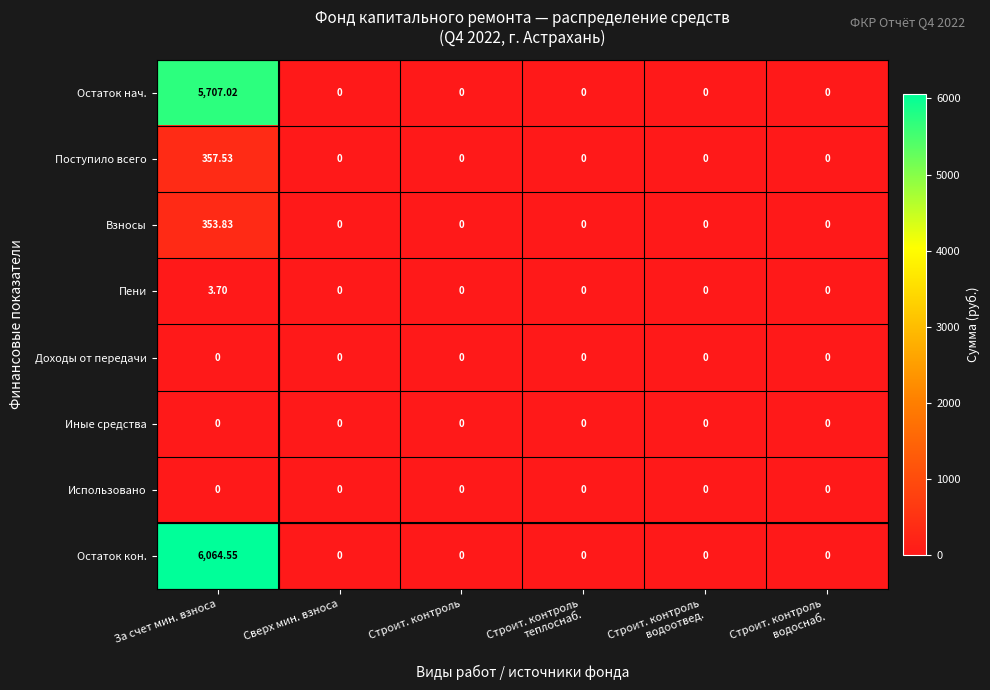

Which series has the largest range (max minus min)?

Остаток кон.